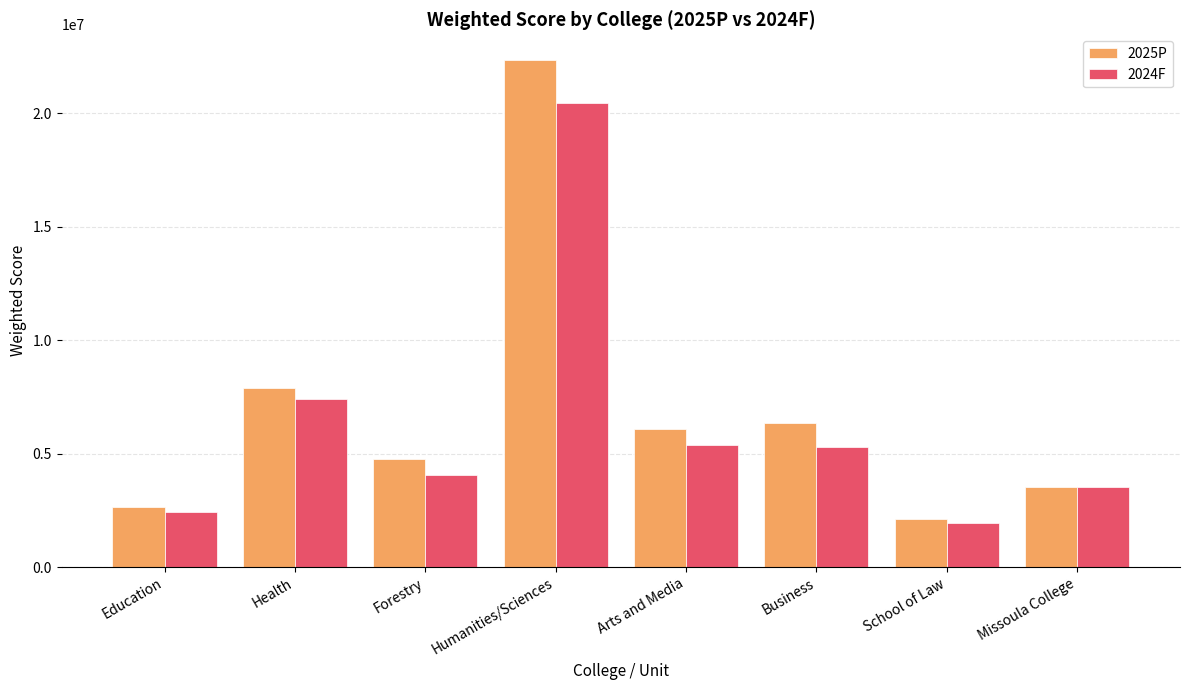

What is the label of the 7th bar from the right?

Health